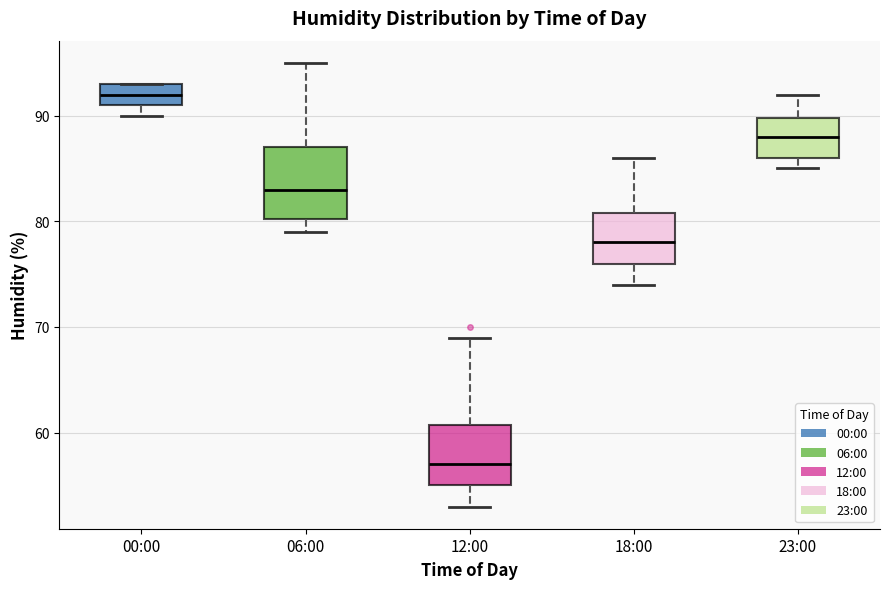

Reading left to right, read every box against the y-axis: the position of its median line, the range the box covers, and the ends of its whiskers. The values are not printed on the chart, so give them approximately, as read against the axis.

00:00: median 92, box 91 to 93, whiskers 90 to 93
06:00: median 83, box 80 to 87, whiskers 79 to 95
12:00: median 57, box 55 to 61, whiskers 53 to 69
18:00: median 78, box 76 to 81, whiskers 74 to 86
23:00: median 88, box 86 to 90, whiskers 85 to 92